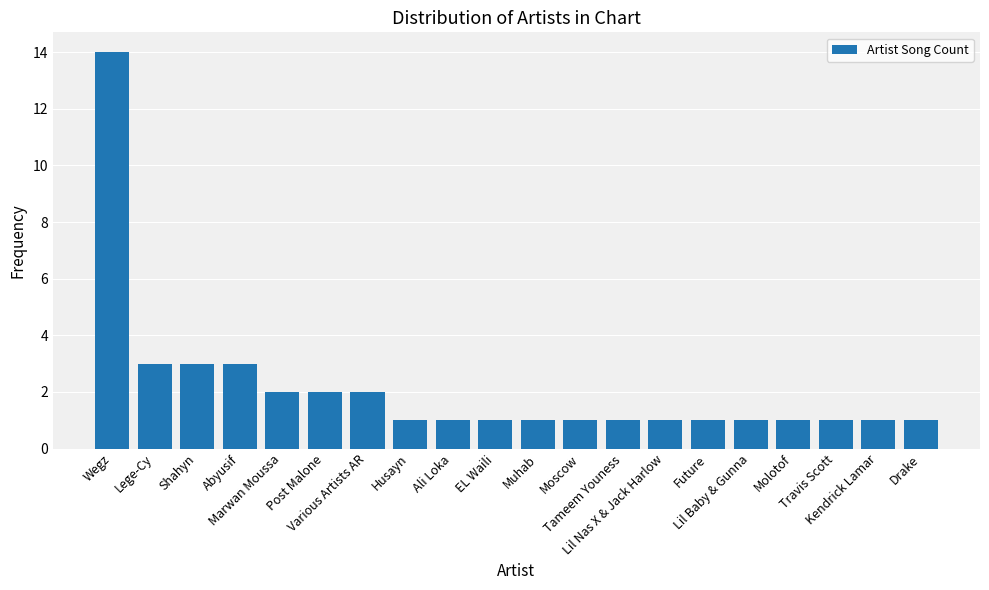

What is the smallest value displayed?

1